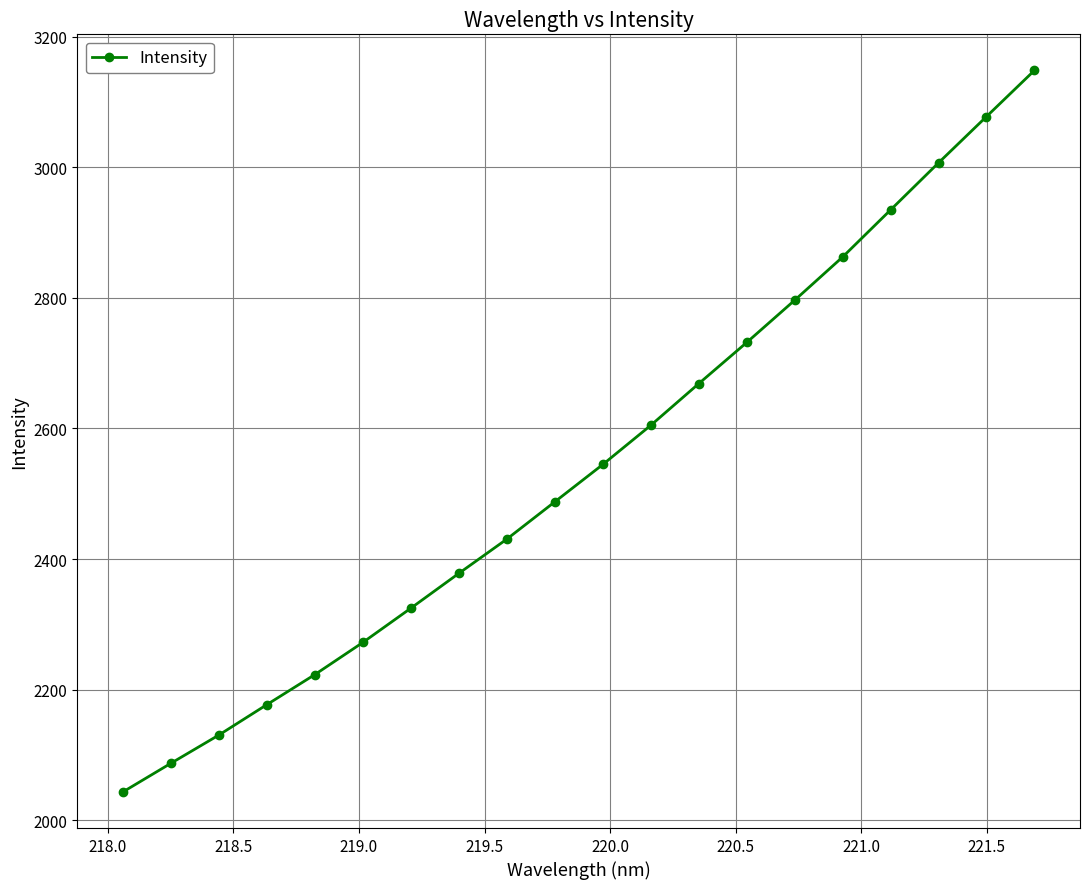

What is the minimum value shown in the chart?

2043.2